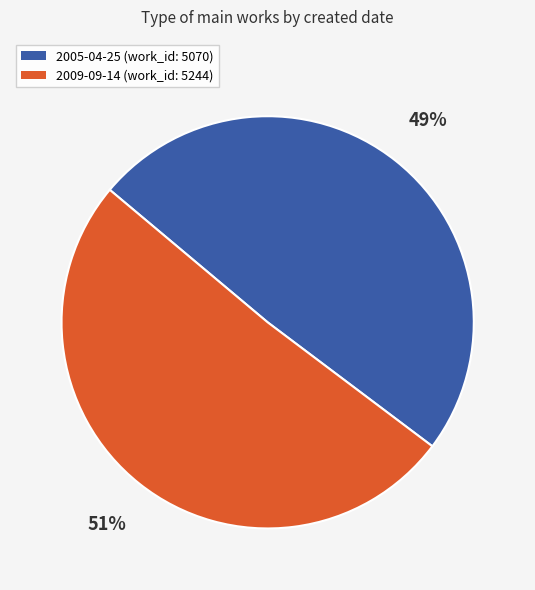

To the nearest percent, what is the combined percentage of 2009-09-14 and 2005-04-25?

100%